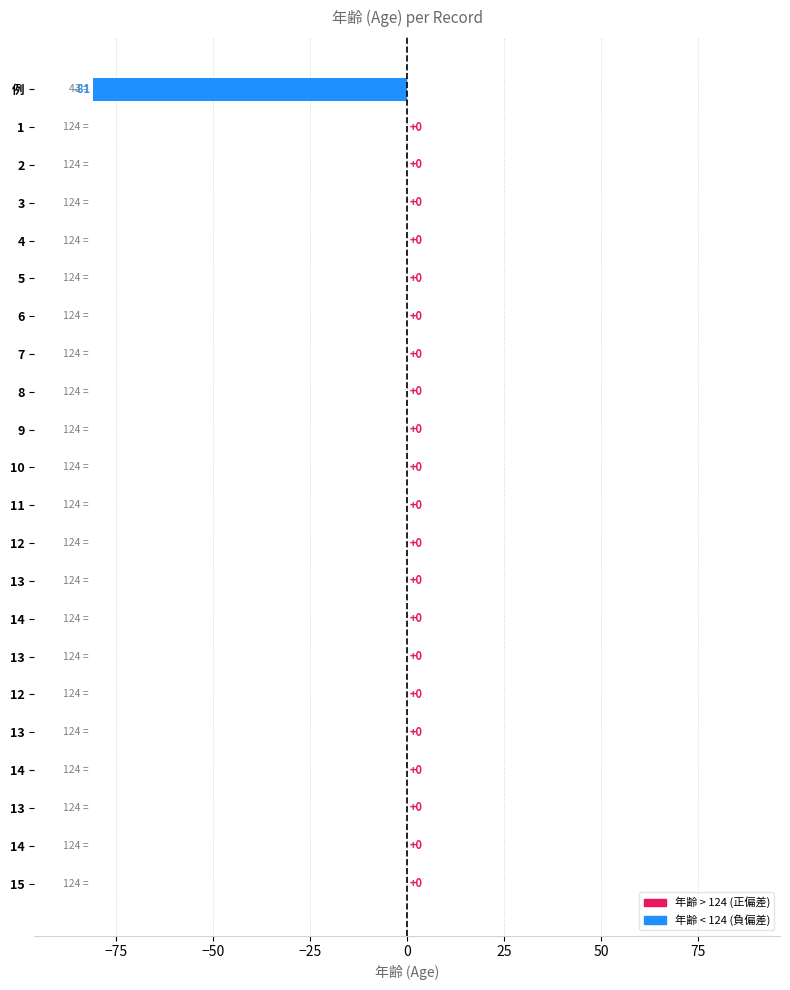

Are the bars horizontal?

Yes